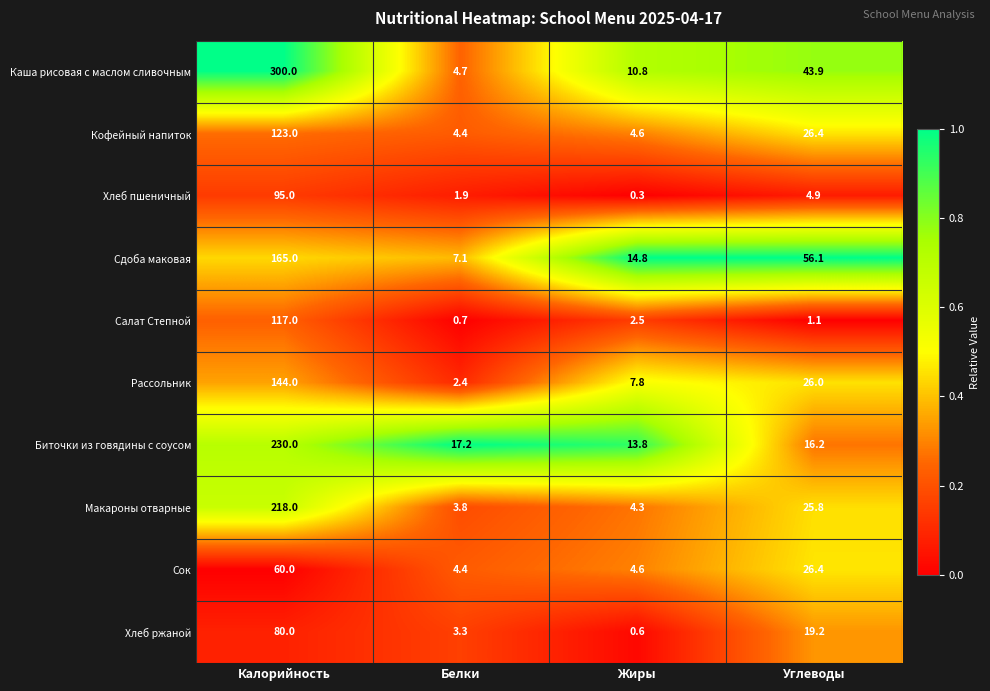

What is the total value across all series at Углеводы?

246.0